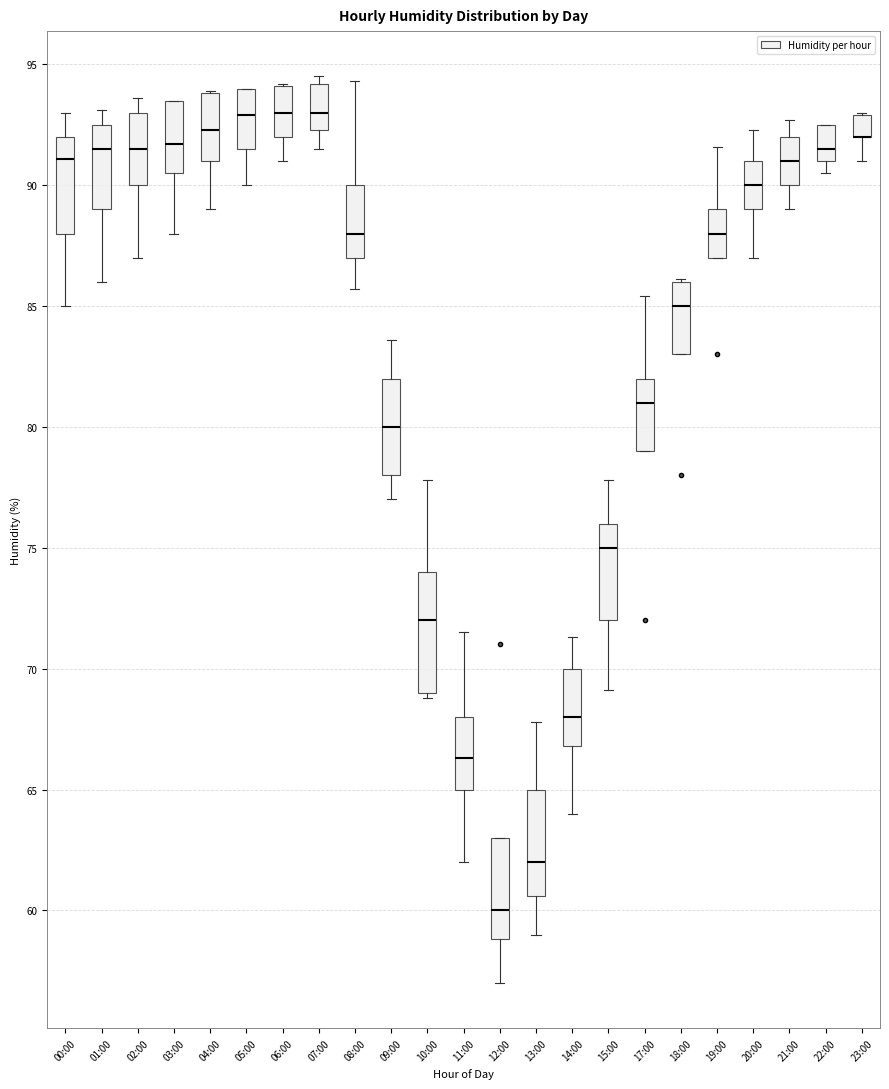

Reading left to right, read every box against the y-axis: the position of its median line, the range the box covers, and the ends of its whiskers. The values are not printed on the chart, so give them approximately, as read against the axis.

00:00: median 91.0, box 88.0 to 92.0, whiskers 85.0 to 93.0
01:00: median 91.5, box 89.0 to 92.5, whiskers 86.0 to 93.0
02:00: median 91.5, box 90.0 to 93.0, whiskers 87.0 to 93.5
03:00: median 91.5, box 90.5 to 93.5, whiskers 88.0 to 93.5
04:00: median 92.5, box 91.0 to 94.0, whiskers 89.0 to 94.0
05:00: median 93.0, box 91.5 to 94.0, whiskers 90.0 to 94.0
06:00: median 93.0, box 92.0 to 94.0, whiskers 91.0 to 94.0
07:00: median 93.0, box 92.5 to 94.0, whiskers 91.5 to 94.5
08:00: median 88.0, box 87.0 to 90.0, whiskers 85.5 to 94.5
09:00: median 80.0, box 78.0 to 82.0, whiskers 77.0 to 83.5
10:00: median 72.0, box 69.0 to 74.0, whiskers 69.0 (just below the box's lower edge) to 78.0
11:00: median 66.5, box 65.0 to 68.0, whiskers 62.0 to 71.5
12:00: median 60.0, box 59.0 to 63.0, whiskers 57.0 to 63.0
13:00: median 62.0, box 60.5 to 65.0, whiskers 59.0 to 68.0
14:00: median 68.0, box 67.0 to 70.0, whiskers 64.0 to 71.5
15:00: median 75.0, box 72.0 to 76.0, whiskers 69.0 to 78.0
17:00: median 81.0, box 79.0 to 82.0, whiskers 79.0 to 85.5
18:00: median 85.0, box 83.0 to 86.0, whiskers 83.0 to 86.0
19:00: median 88.0, box 87.0 to 89.0, whiskers 87.0 to 91.5
20:00: median 90.0, box 89.0 to 91.0, whiskers 87.0 to 92.5
21:00: median 91.0, box 90.0 to 92.0, whiskers 89.0 to 92.5
22:00: median 91.5, box 91.0 to 92.5, whiskers 90.5 to 92.5
23:00: median 92.0 (drawn on the box's lower edge), box 92.0 to 93.0, whiskers 91.0 to 93.0